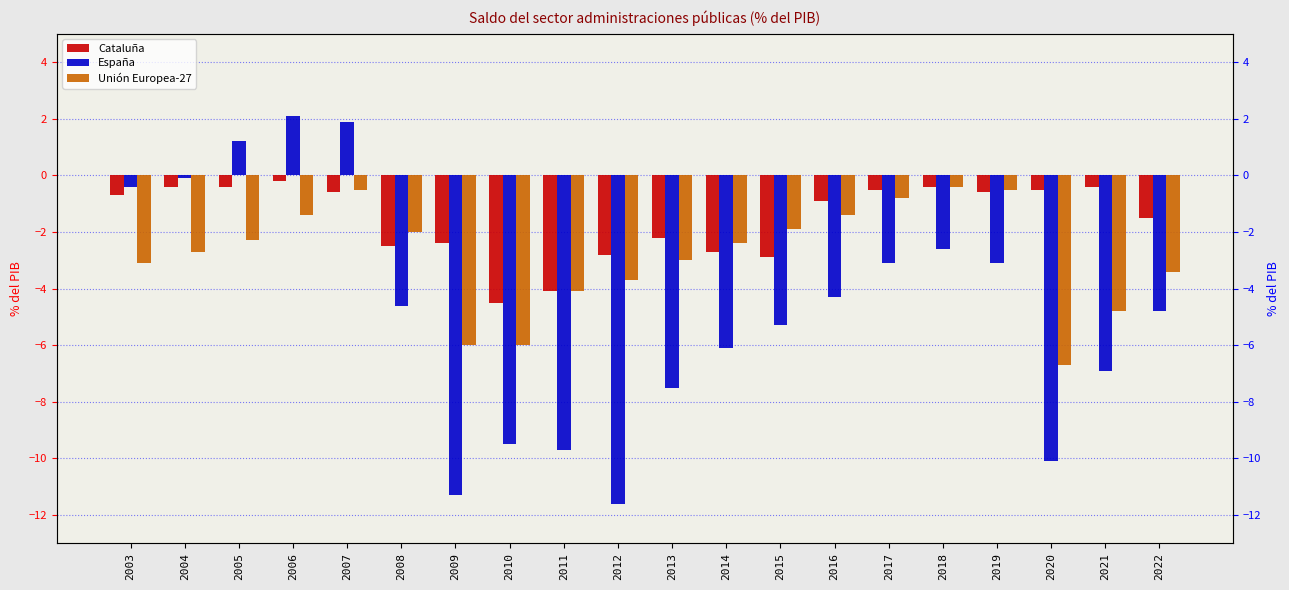

Which label corresponds to the largest value in the chart?

2006